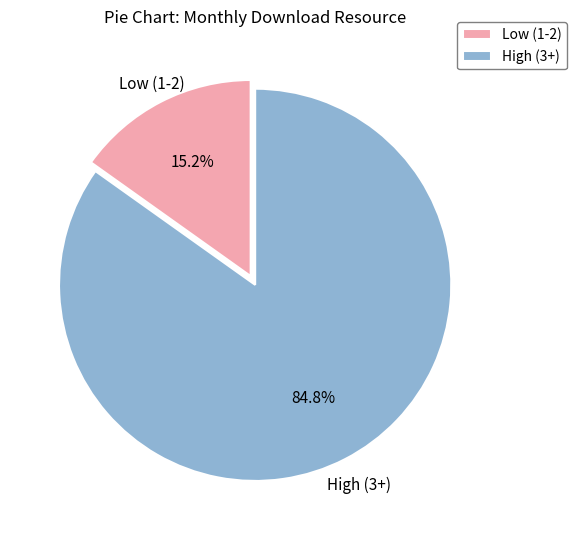

Which slice is the smallest?

Low (1-2)